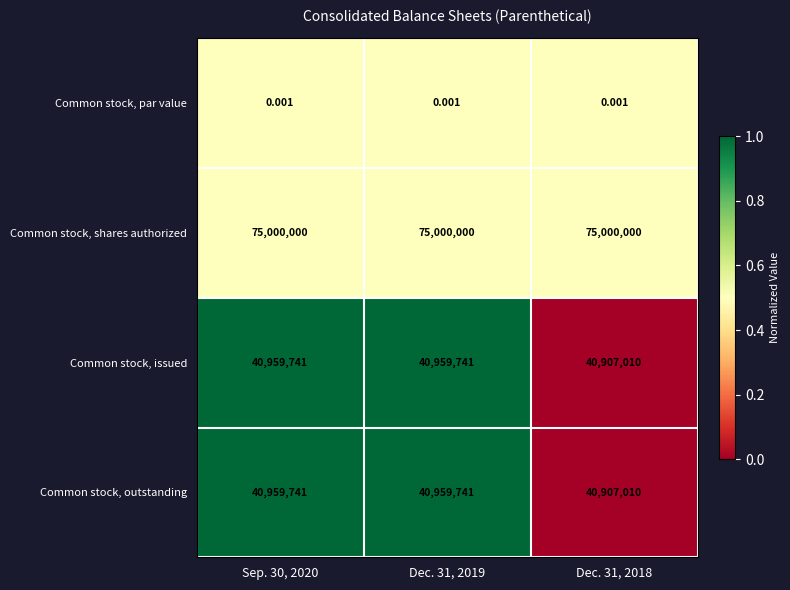

Which series has the largest total across all categories?

Common stock, shares authorized